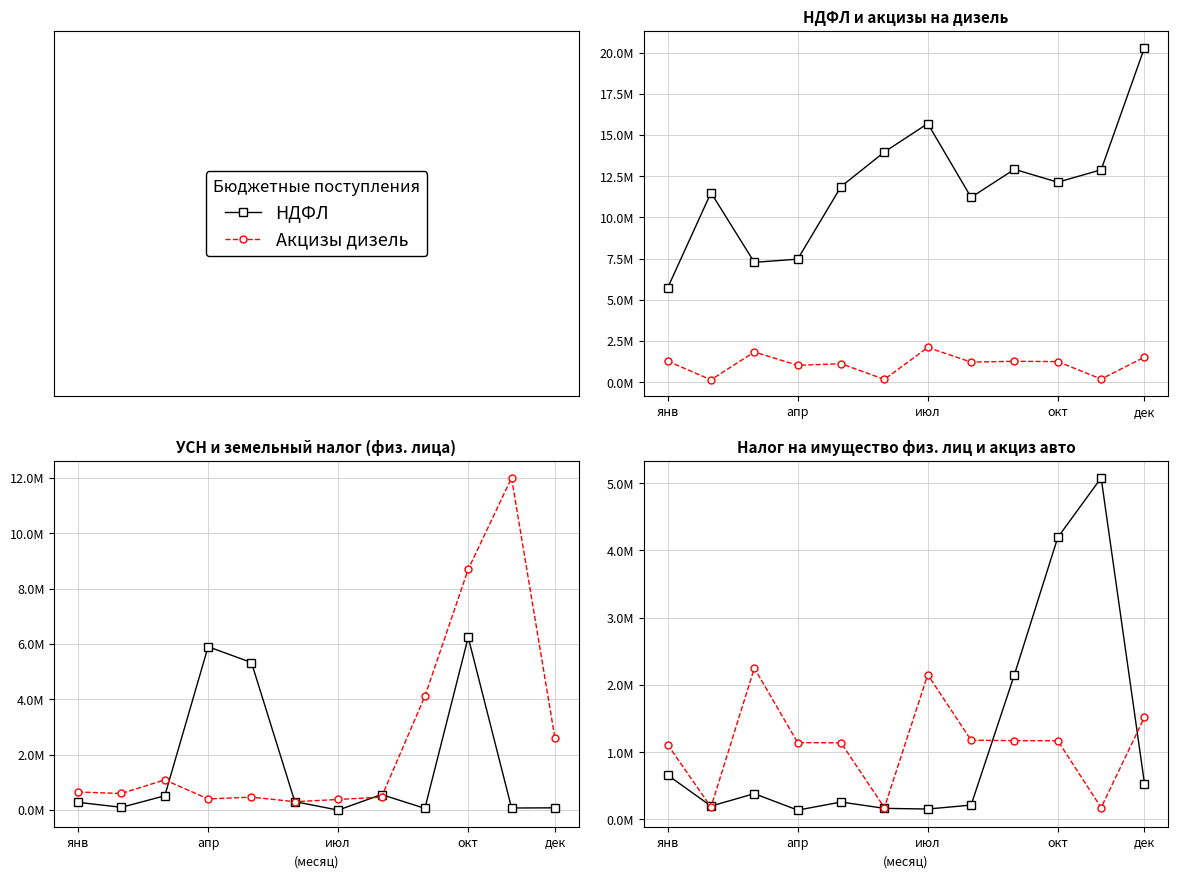

Is it true that НДФЛ equals 3586202.3 at 10?

False